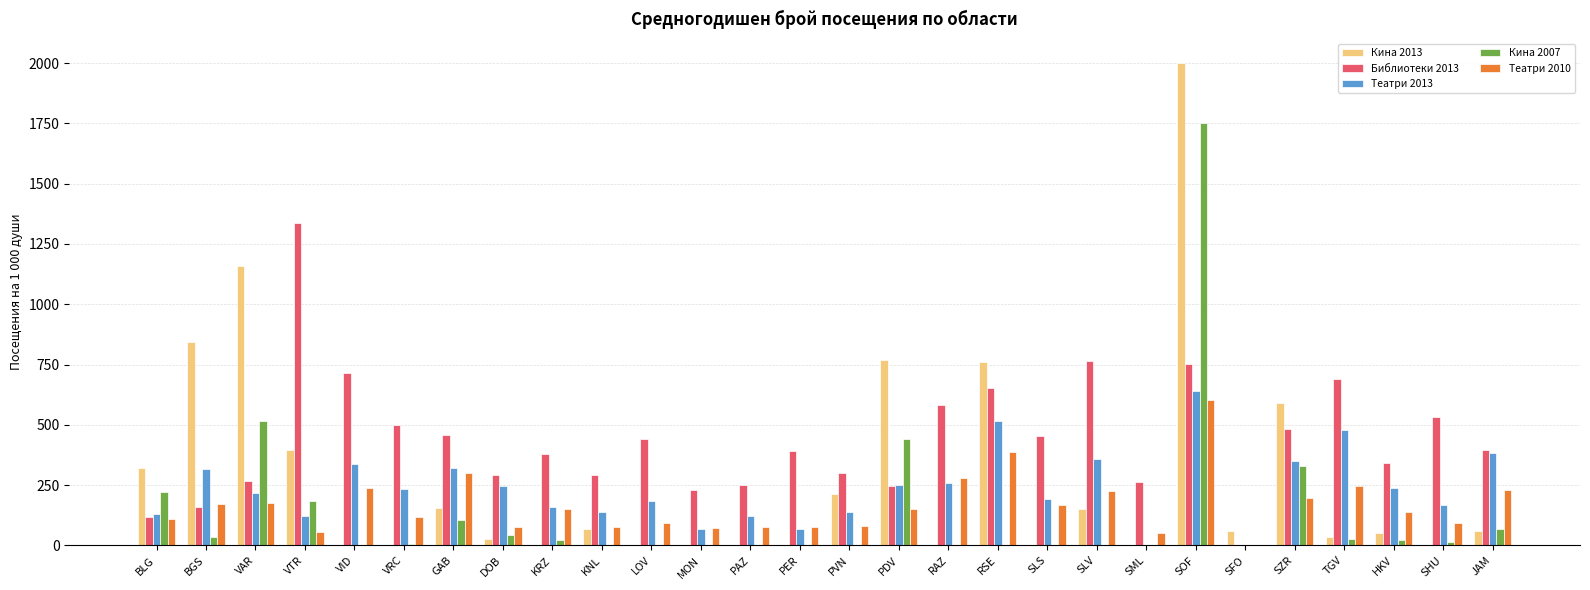

What is the difference between the Кина 2007 values at PAZ and BGS?

35.6